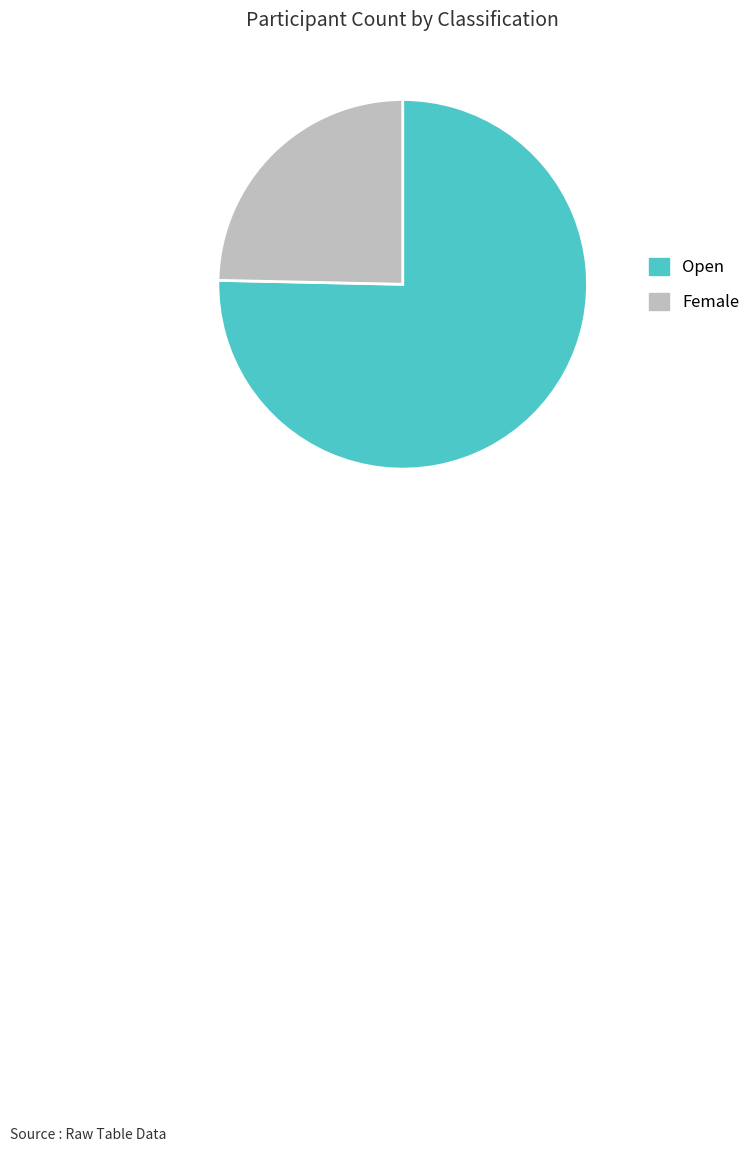

Which slice is the largest?

Open